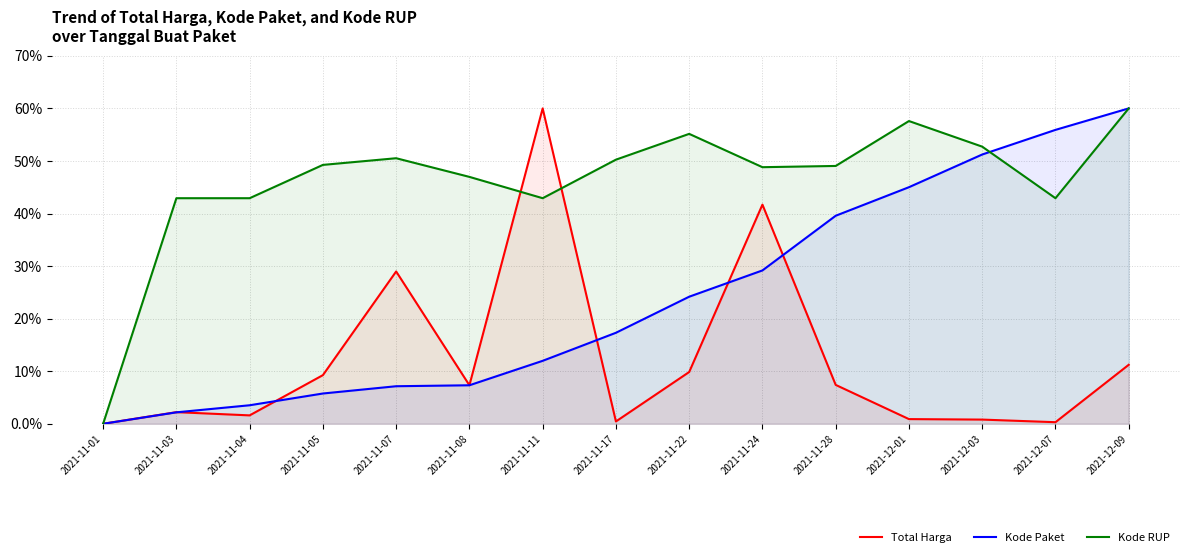

Which series has the widest spread of values?

Total Harga